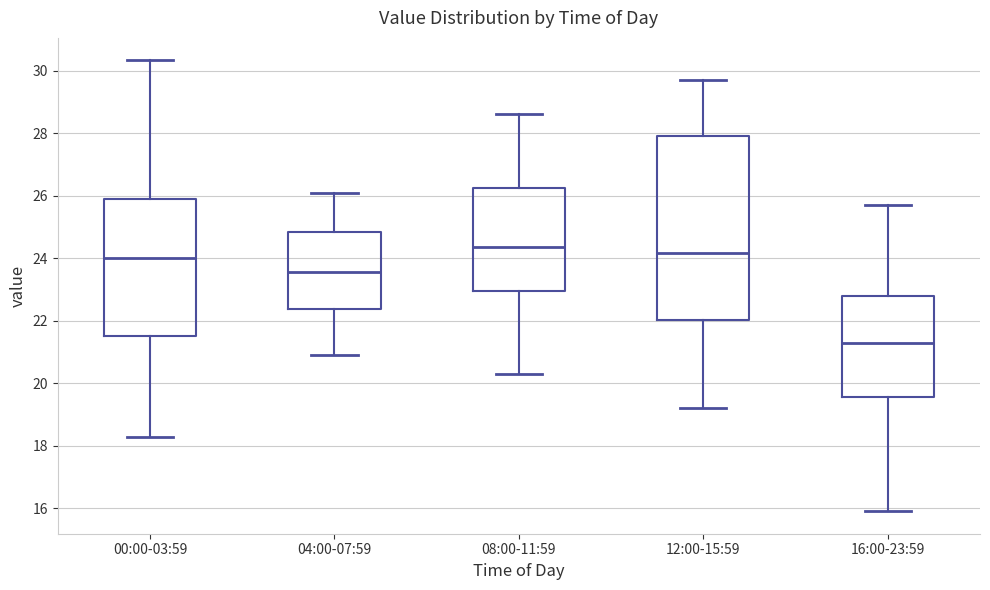

Reading left to right, transcribe this box plot: for each box, give where its median line is, the range the box spans, and where its two whiskers end, as read against the y-axis. The values are not printed on the chart, so give them approximately, as read against the axis.

00:00-03:59: median 24.0, box 21.6 to 25.8, whiskers 18.2 to 30.4
04:00-07:59: median 23.6, box 22.4 to 24.8, whiskers 21.0 to 26.2
08:00-11:59: median 24.4, box 23.0 to 26.2, whiskers 20.4 to 28.6
12:00-15:59: median 24.2, box 22.0 to 28.0, whiskers 19.2 to 29.8
16:00-23:59: median 21.4, box 19.6 to 22.8, whiskers 16.0 to 25.8